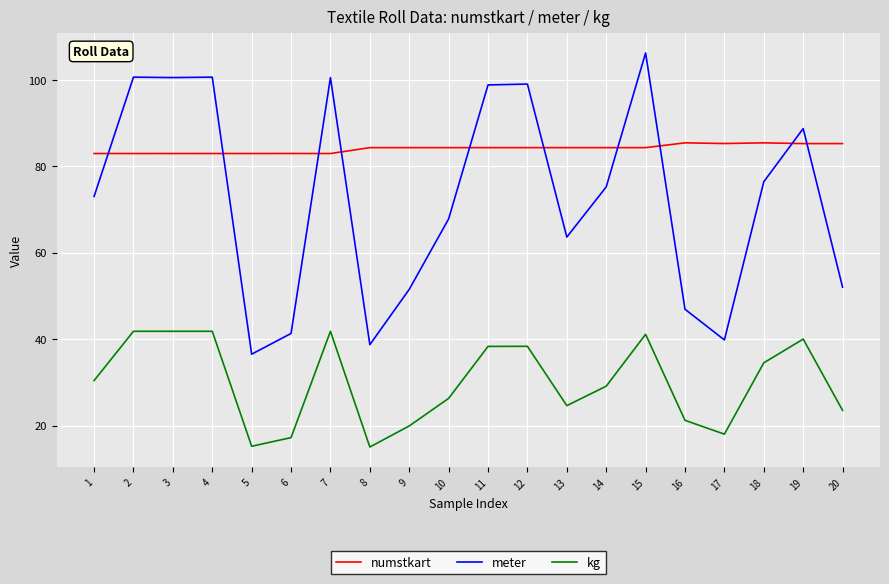

At which category does the chart reach its peak across all series?

15